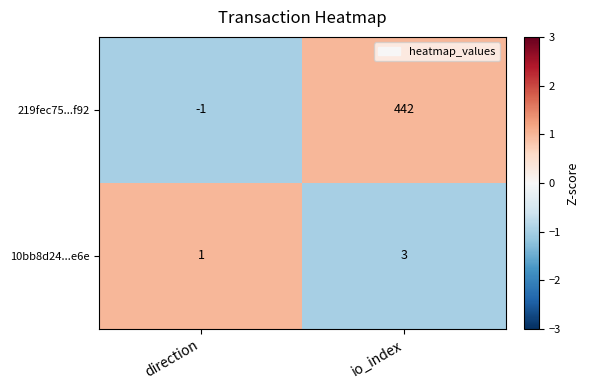

Where is 219fec75...f92 nearest to the value 220?

direction